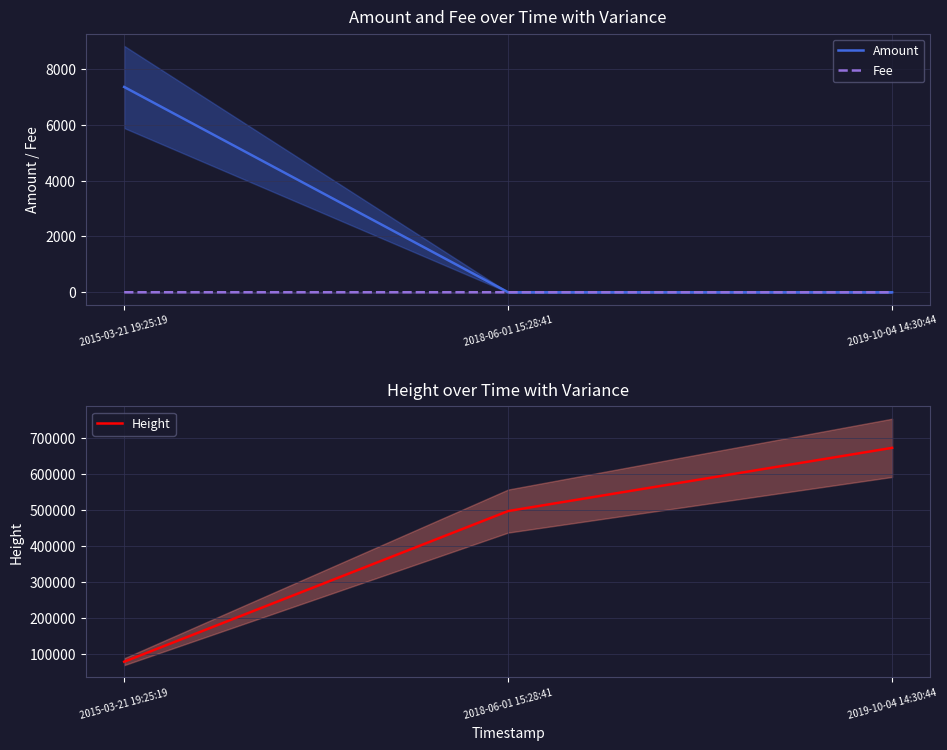

What is the sum of the Height values at 2015-03-21 19:25:19 and 2018-06-01 15:28:41?

576190